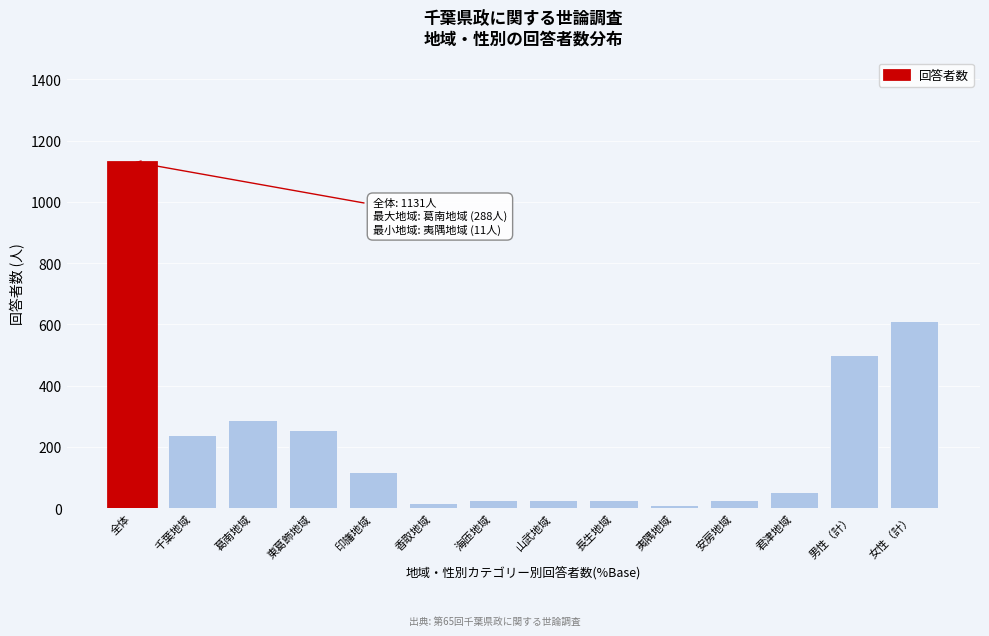

What is the maximum value shown in the chart?

1131